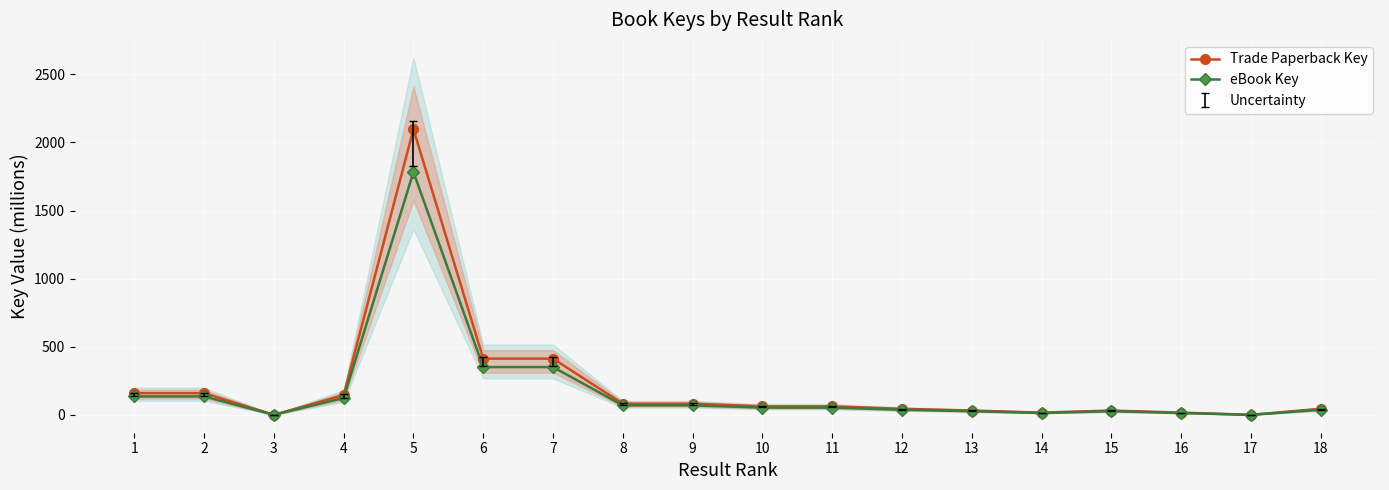

Which series has the largest total across all categories?

Trade Paperback Key